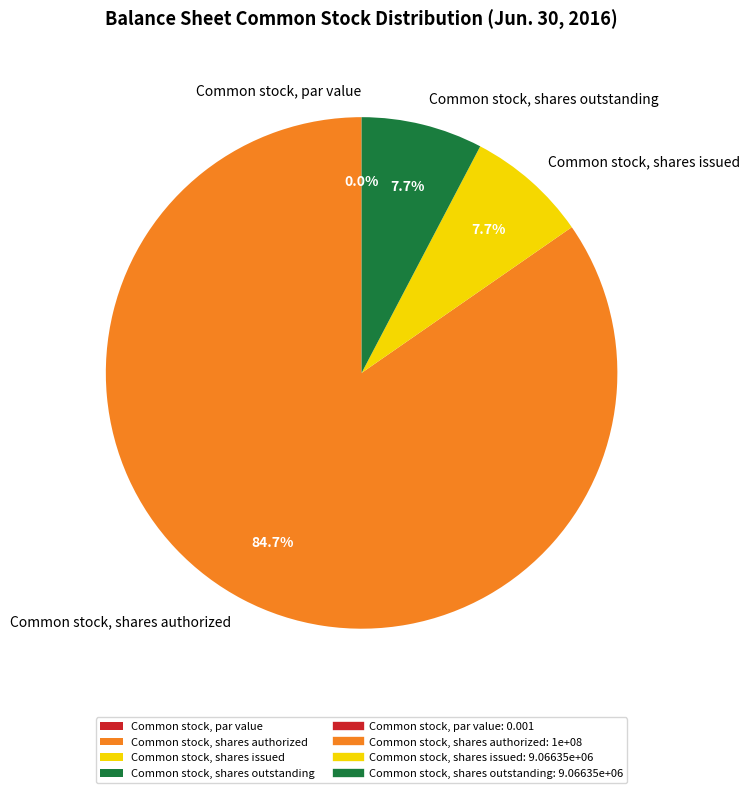

Which category has the biggest portion of the pie?

Common stock, shares authorized